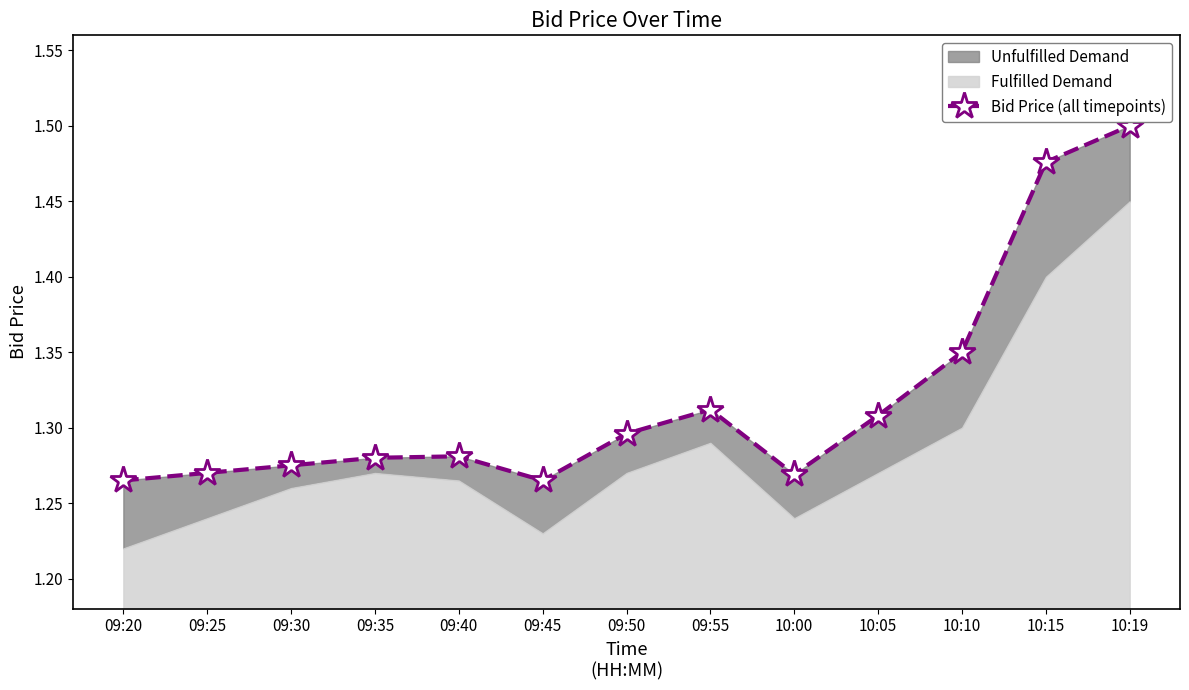

The chart shows a value of 2.0 at 09:20. True or false?

False